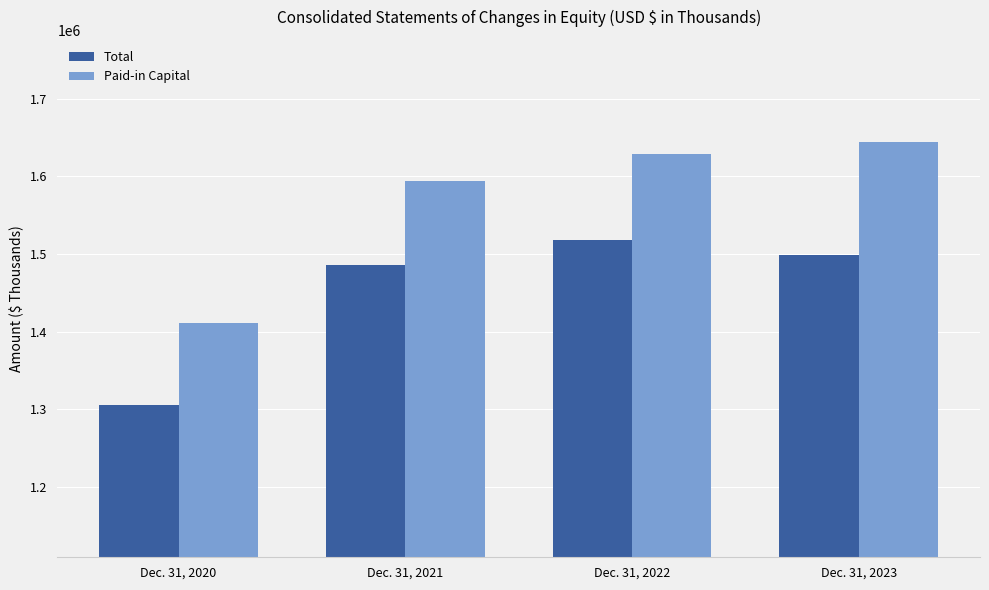

What are all the series names shown in the legend?

Total, Paid-in Capital